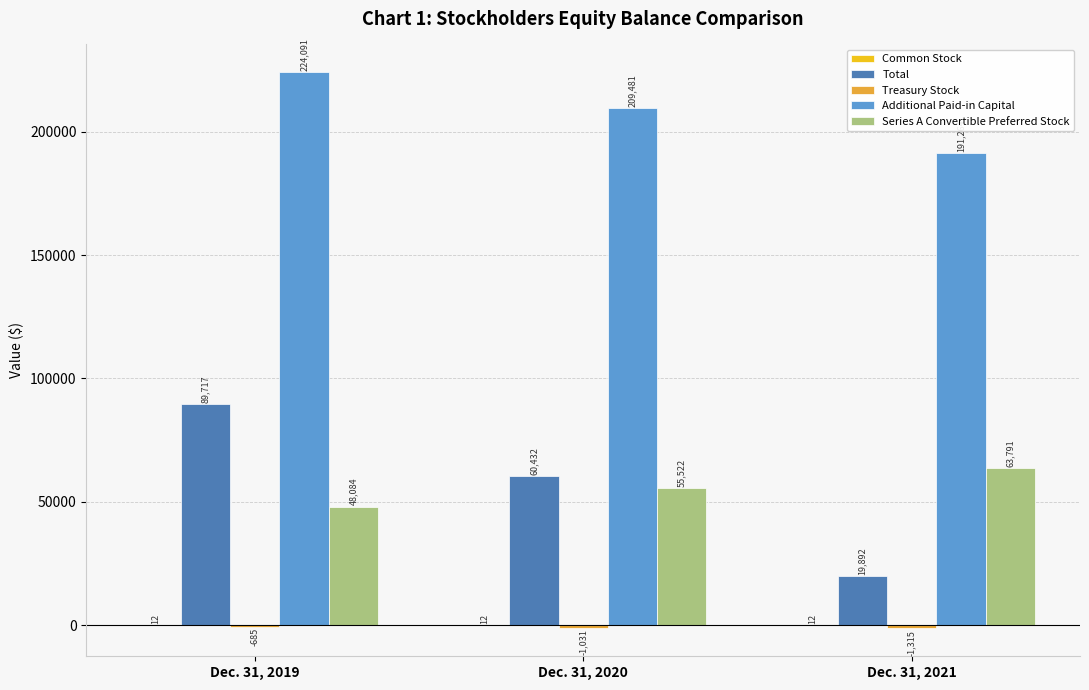

Is the value of Additional Paid-in Capital at Dec. 31, 2019 greater than the value of Total at Dec. 31, 2020?

Yes